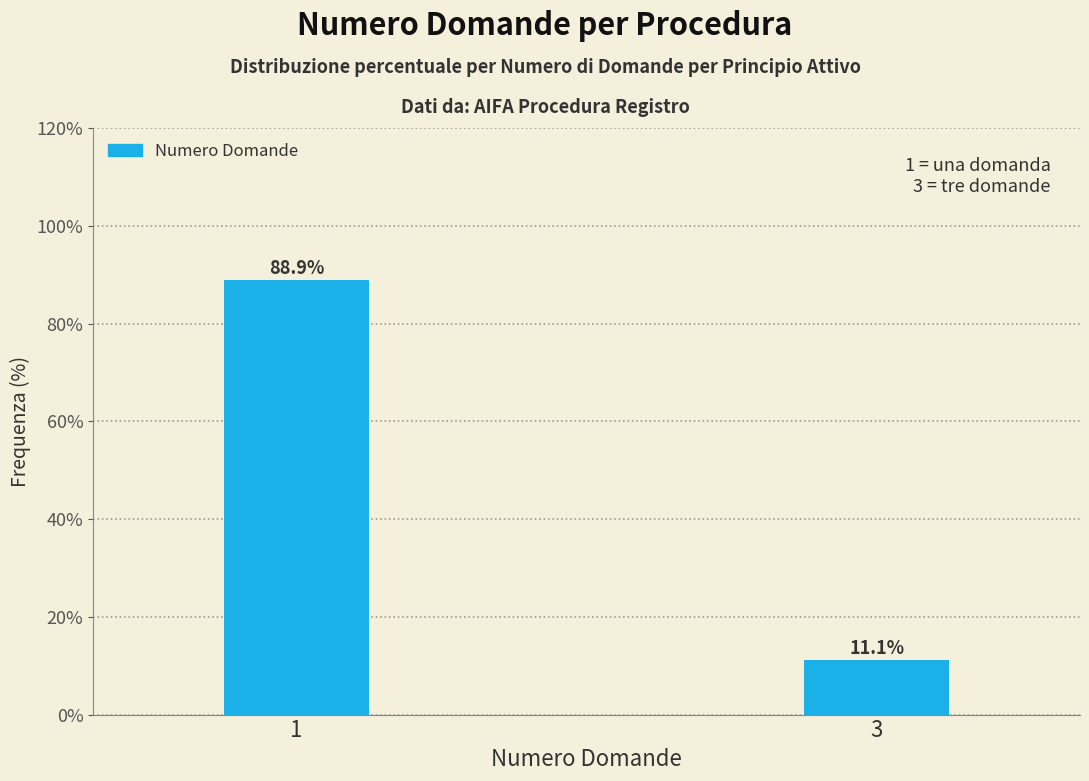

Reading right to left, extract all data points from this chart.

11.1	88.9